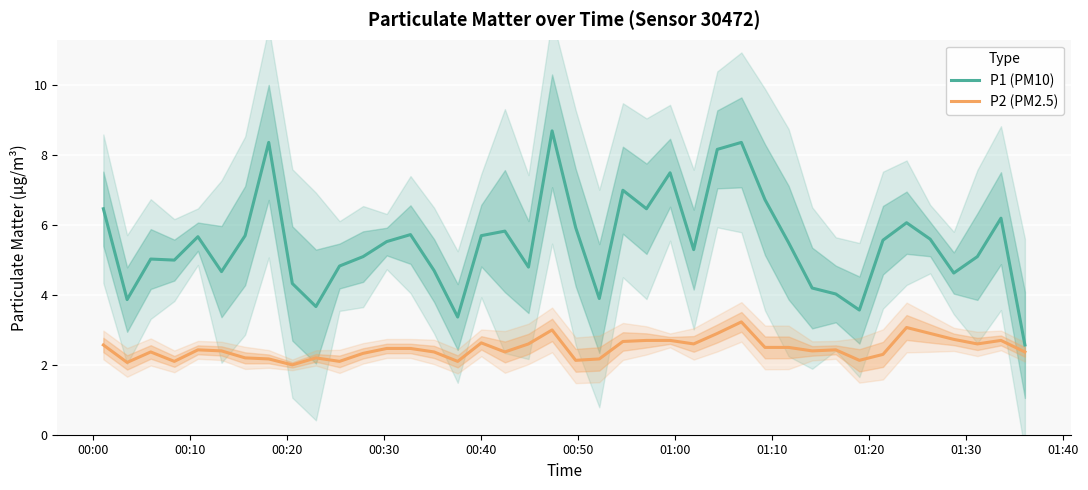

At which label is P2 (PM2.5) closest to 2?

01:20